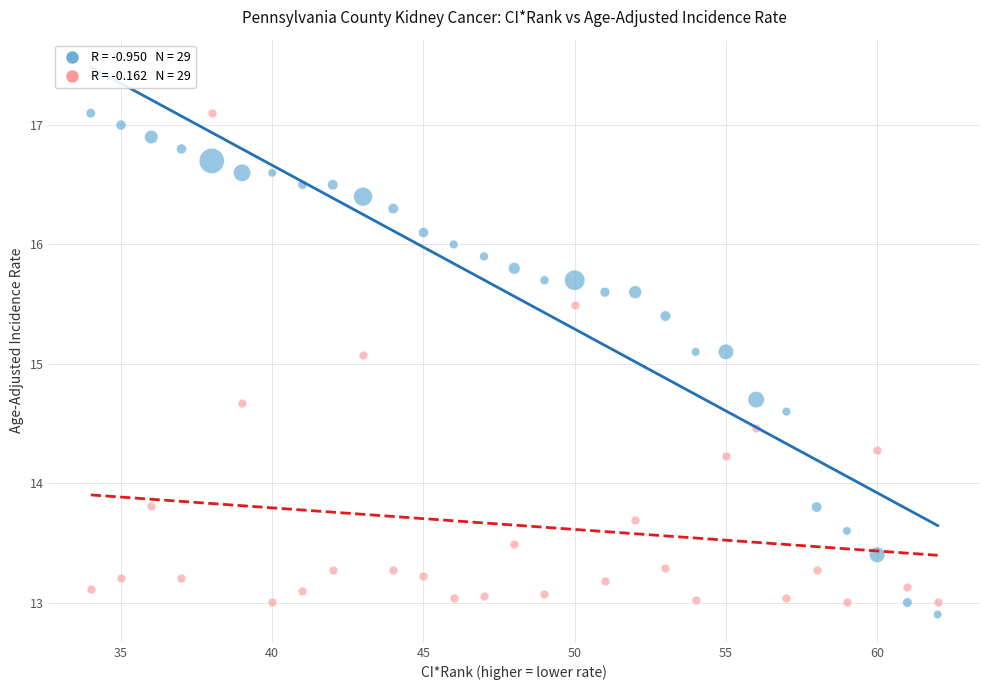

Across all data points, what is the range of Y values (max minus min)?

4.2